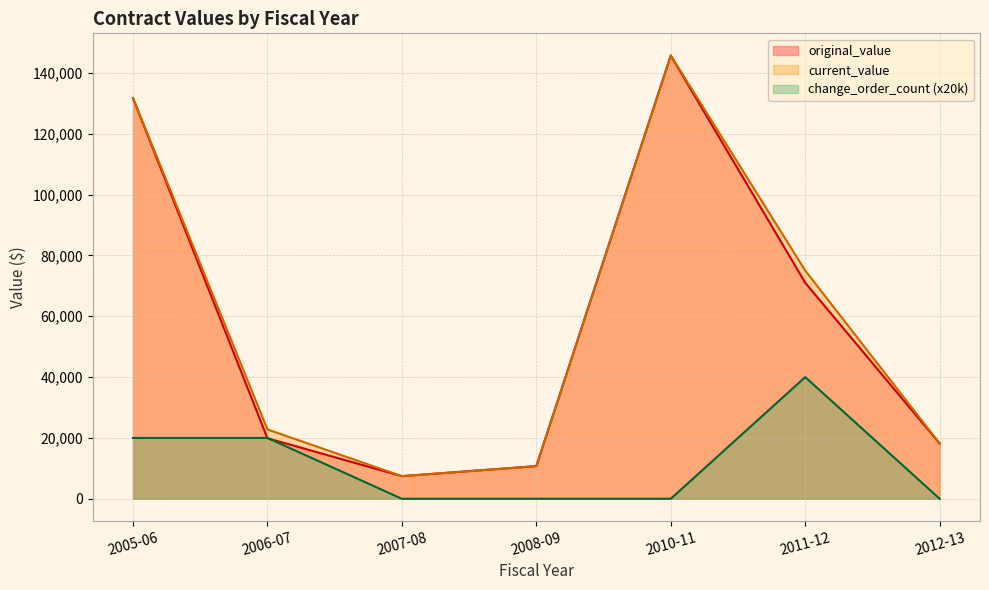

How many lines are shown in the chart?

3